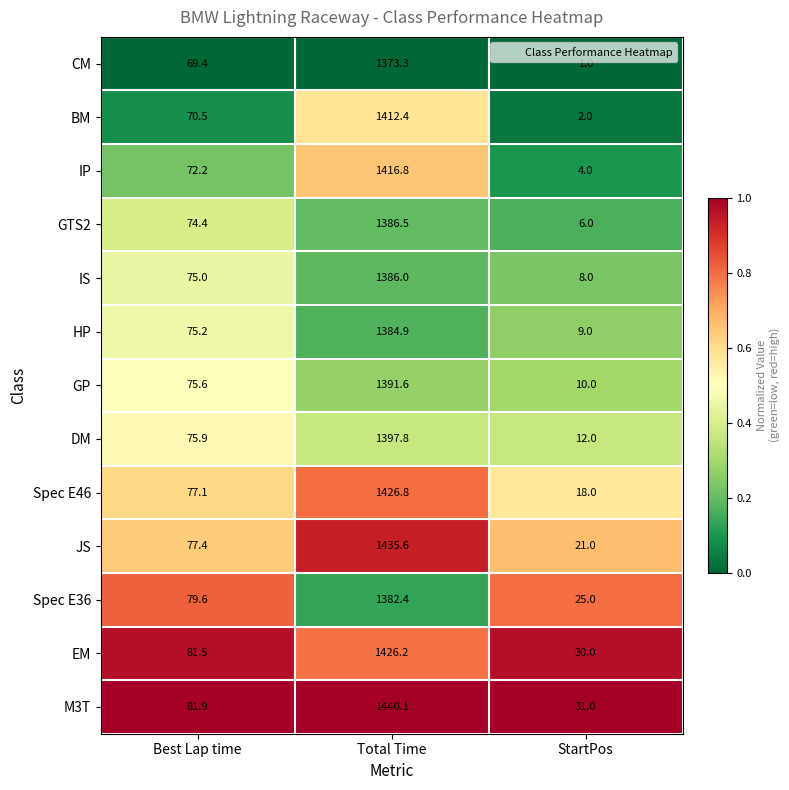

What is the sum of the CM values at Best Lap time and StartPos?

70.4